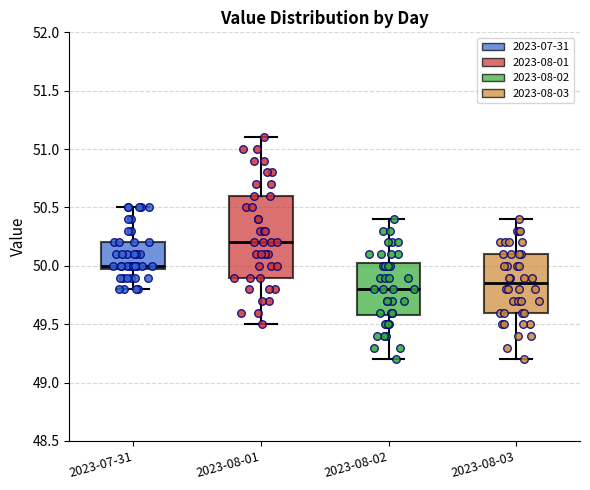

Which box has the highest median line?

2023-08-01